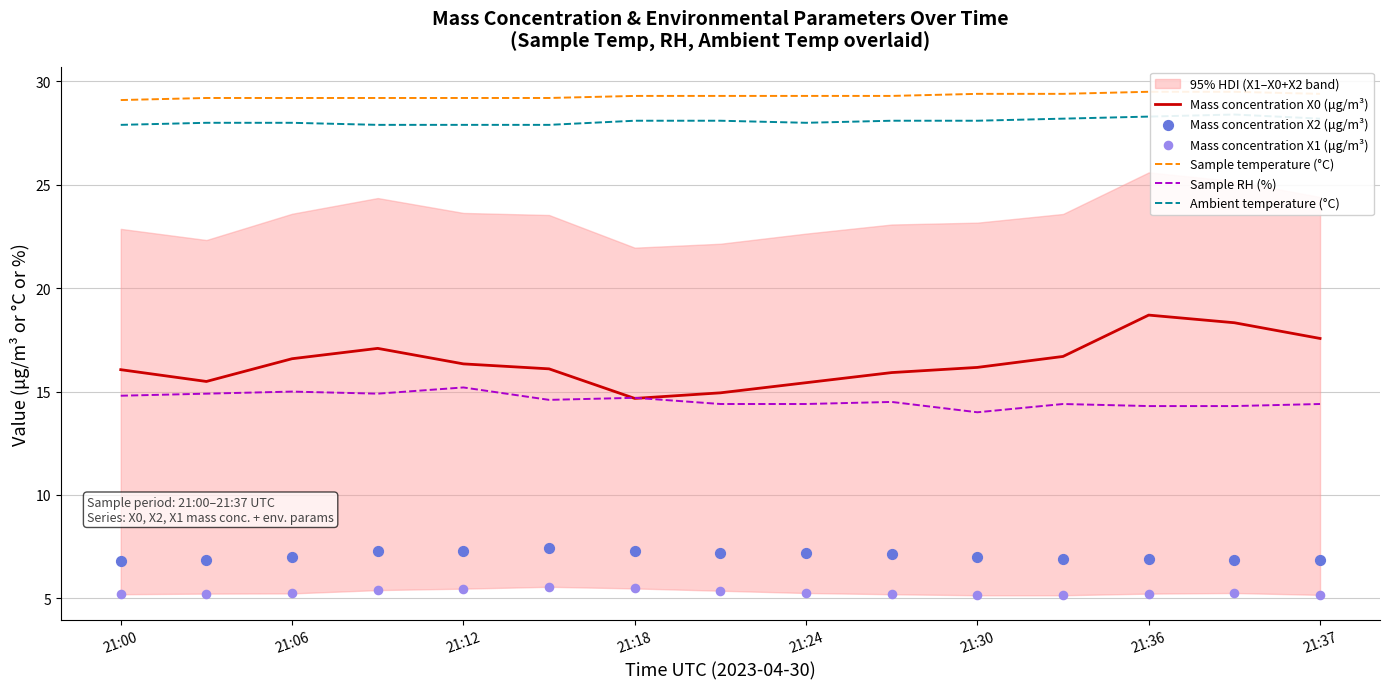

Which series has the largest total across all categories?

Sample temperature (°C)